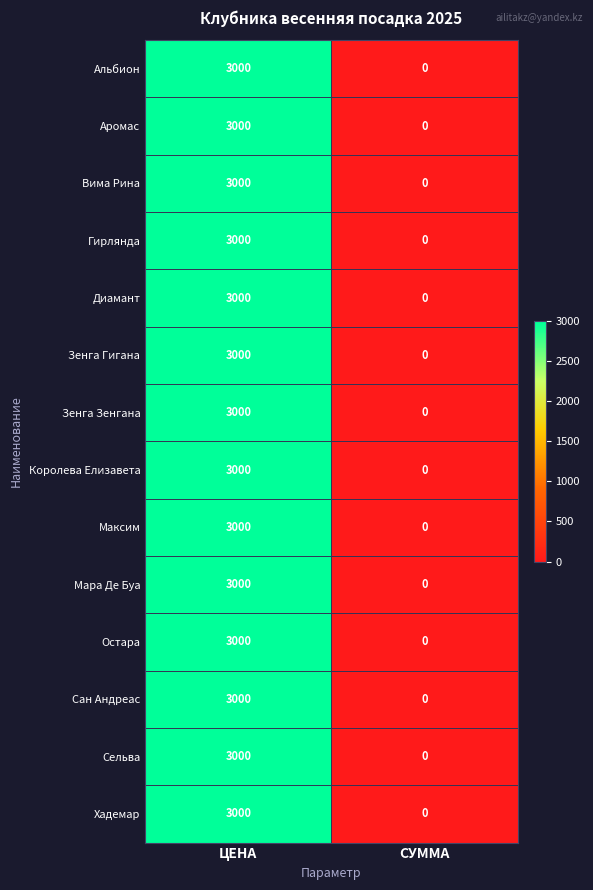

At which label does Вима Рина reach its minimum?

СУММА